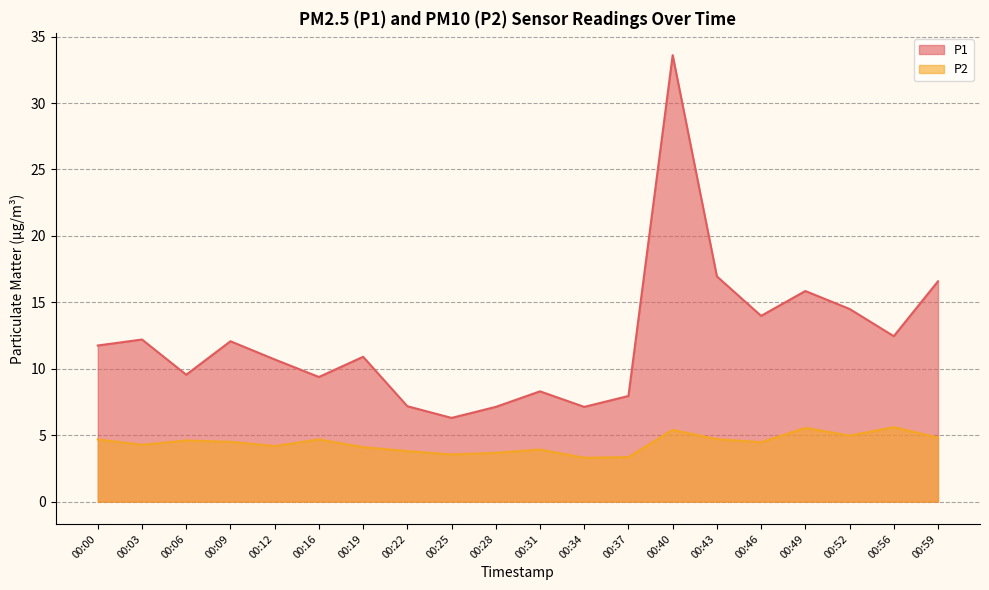

What are all the series names shown in the legend?

P1, P2